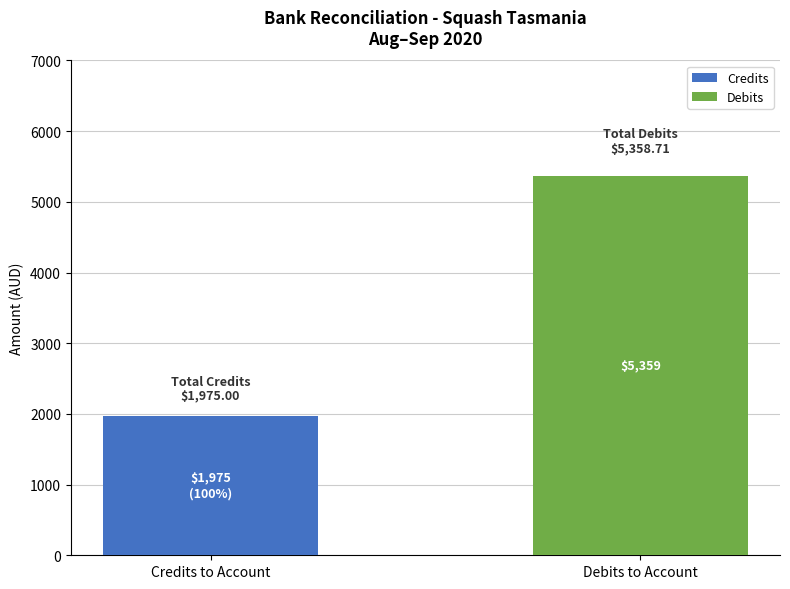

Which category has the highest value in the Credits series?

Credits to Account